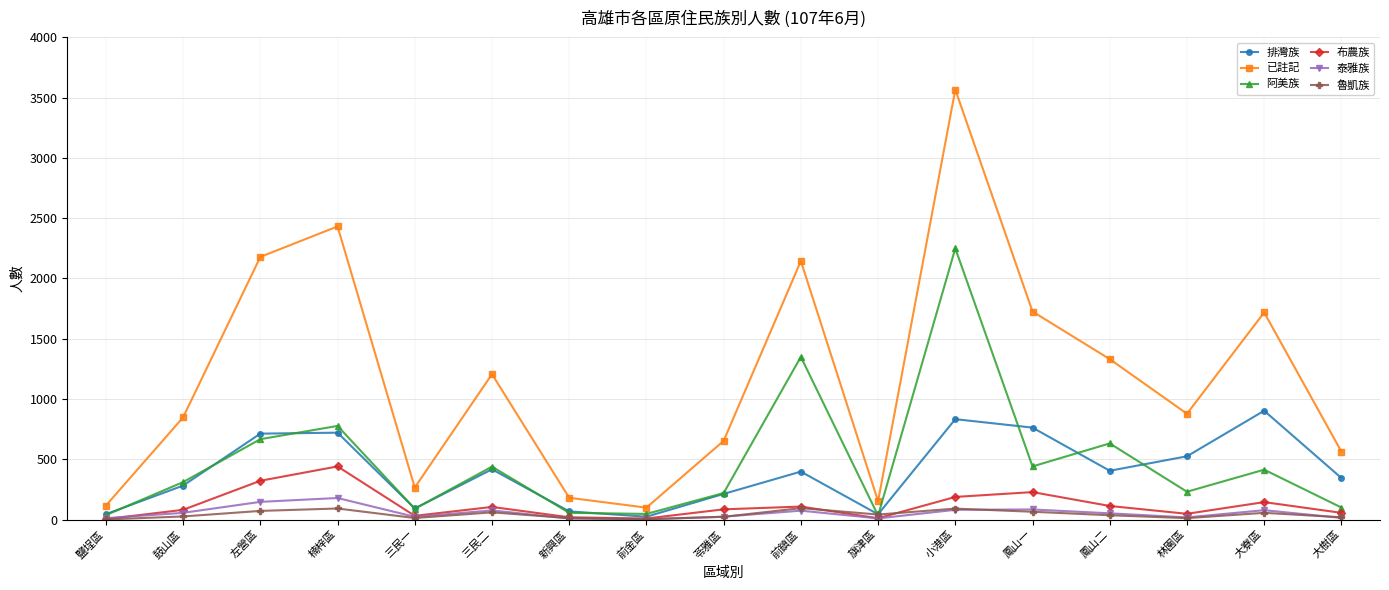

At which category does the chart reach its peak across all series?

小港區